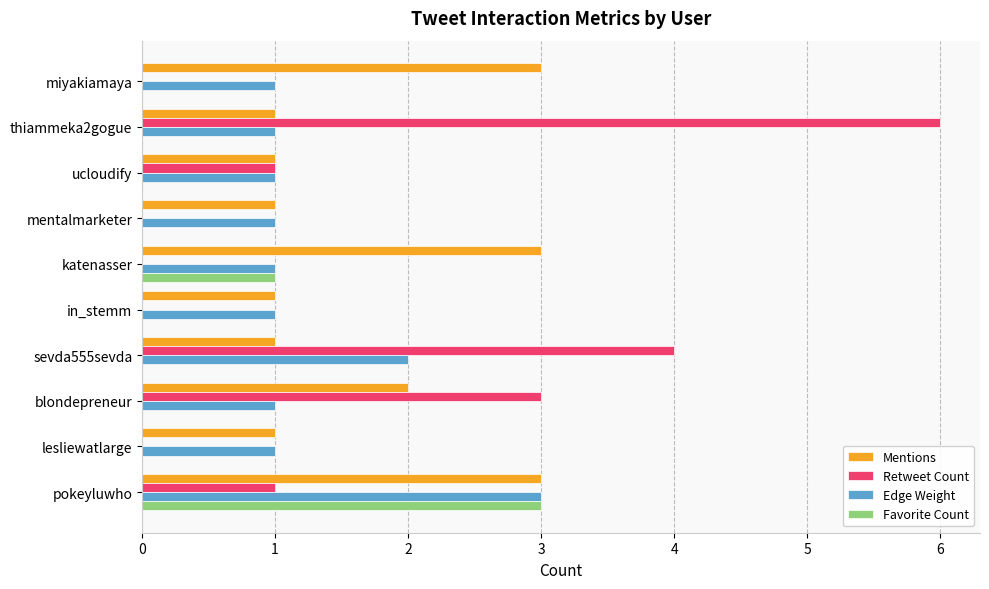

What is the sum of the Mentions values at blondepreneur and mentalmarketer?

3